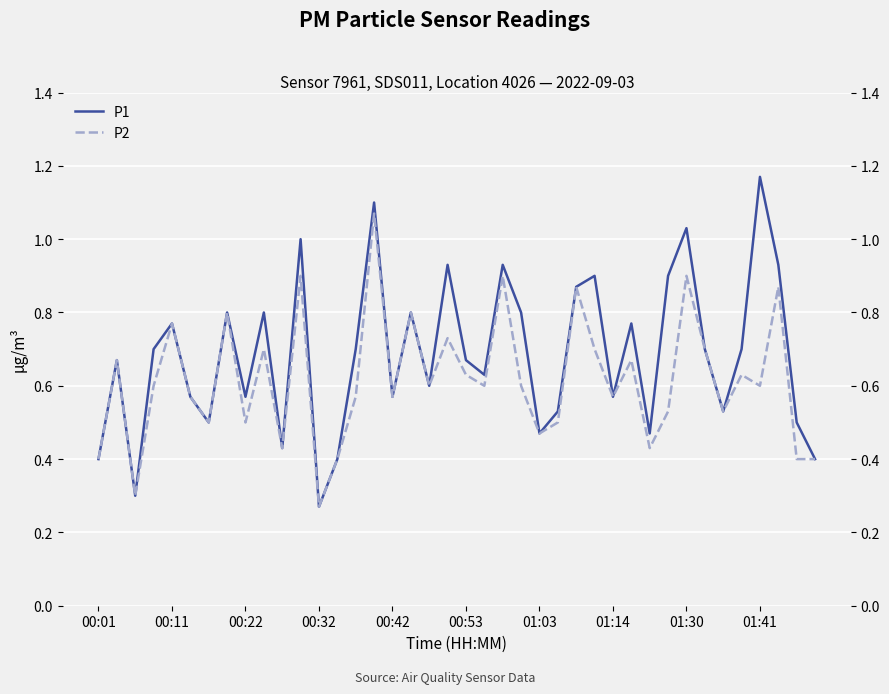

Is it true that P2 equals 0.4 at 35?

False